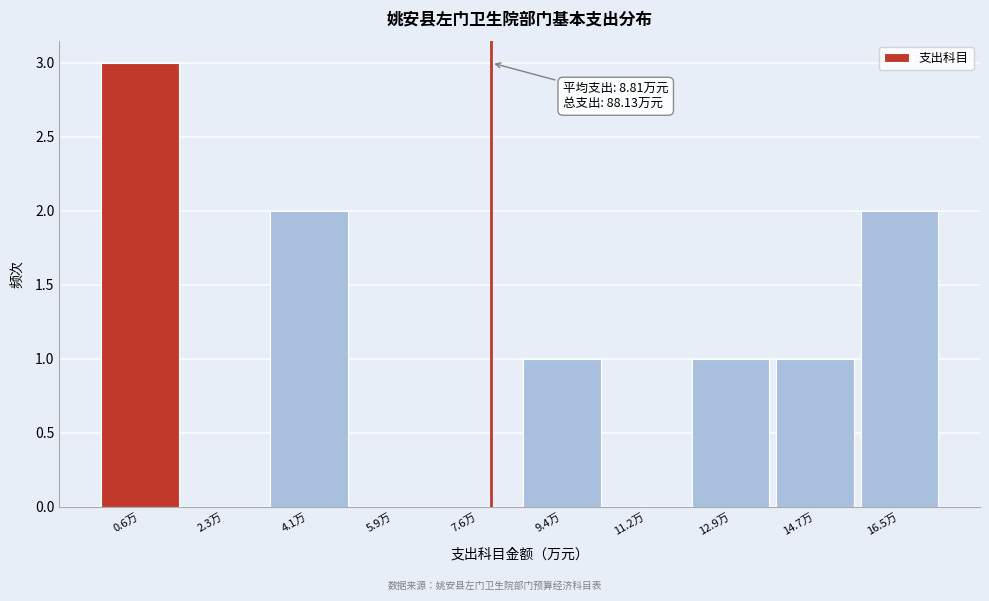

Reading right to left, list all the values displayed in this chart.

16.5万=2	14.7万=1	12.9万=1	11.2万=0	9.4万=1	7.6万=0	5.9万=0	4.1万=2	2.3万=0	0.6万=3